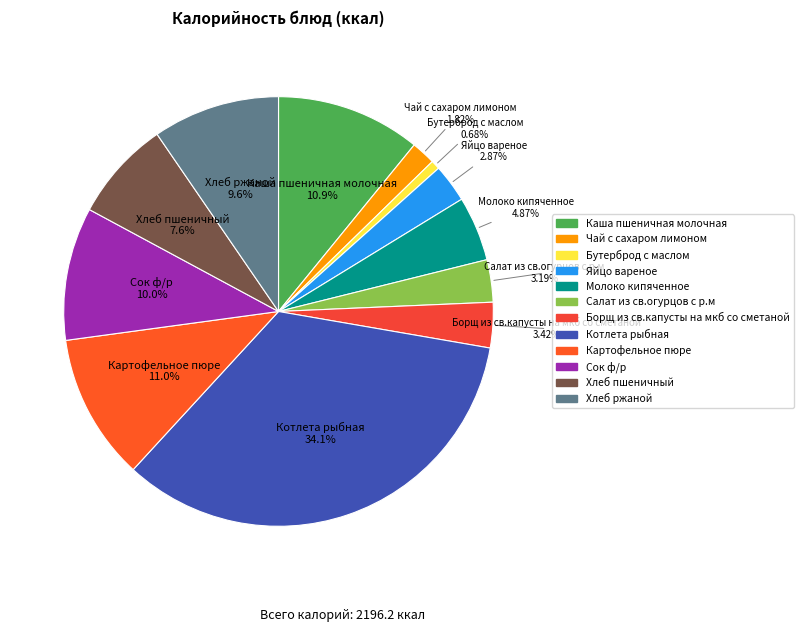

To the nearest percent, what portion does Чай с сахаром лимоном represent?

2%